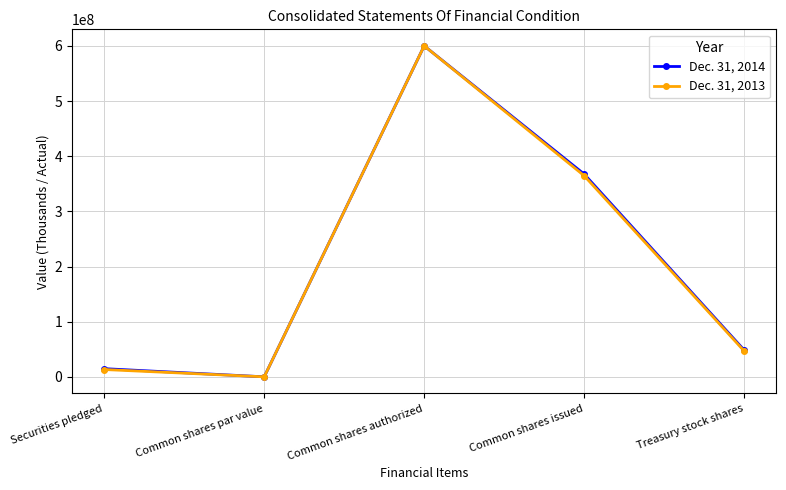

At which category is the sum across all series the highest?

Common shares authorized